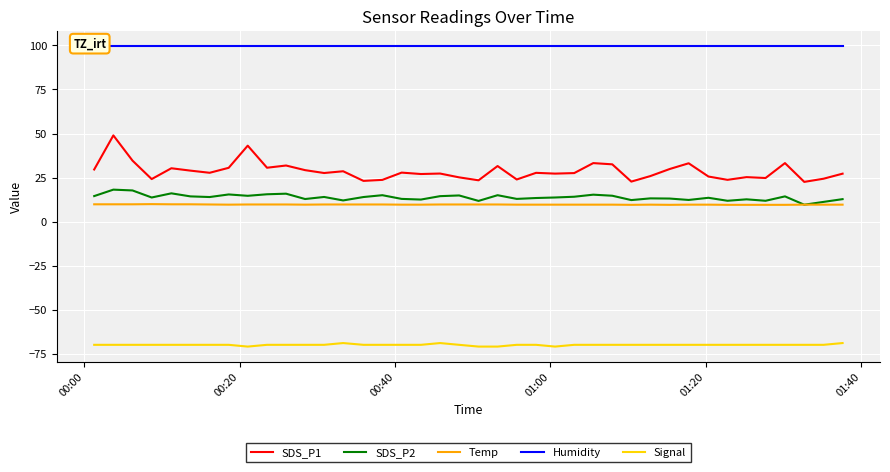

True or false: Temp and Signal intersect in this chart.

False